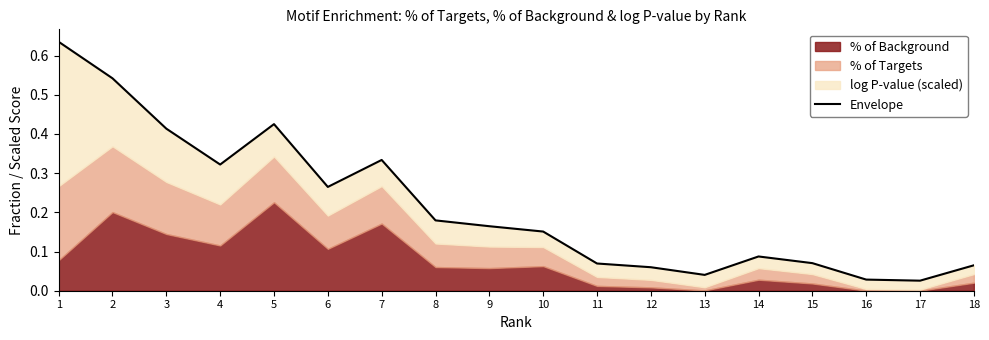

Rank the categories by value from lowest to highest.

17, 16, 13, 12, 18, 11, 15, 14, 10, 9, 8, 6, 4, 7, 3, 5, 2, 1